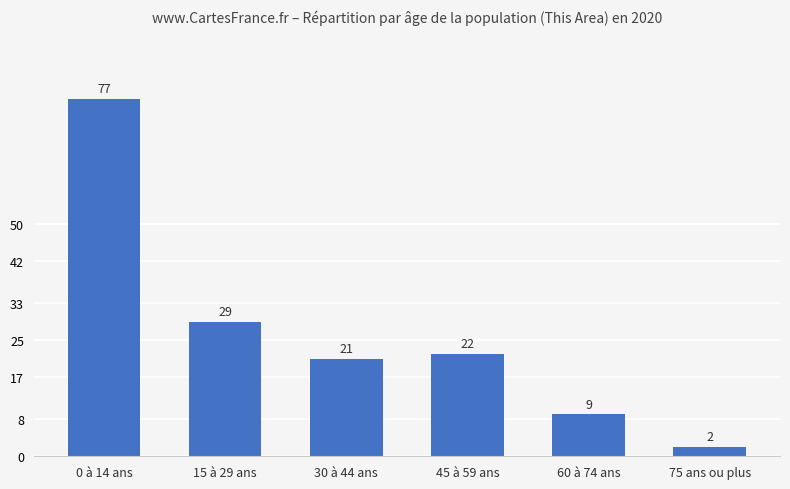

Between 15 à 29 ans and 30 à 44 ans, which is larger?

15 à 29 ans